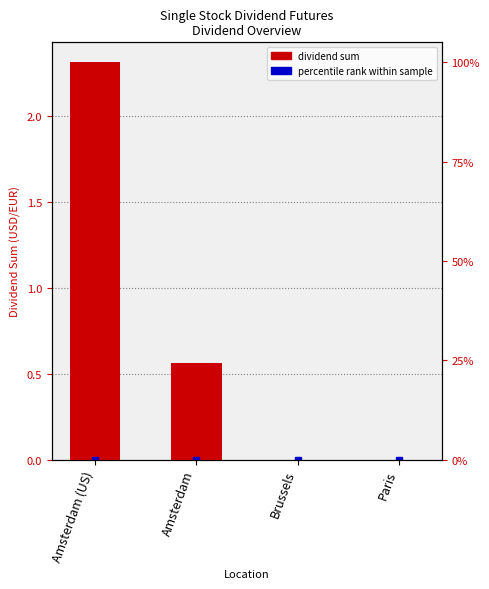

How many data points does each series have?

4